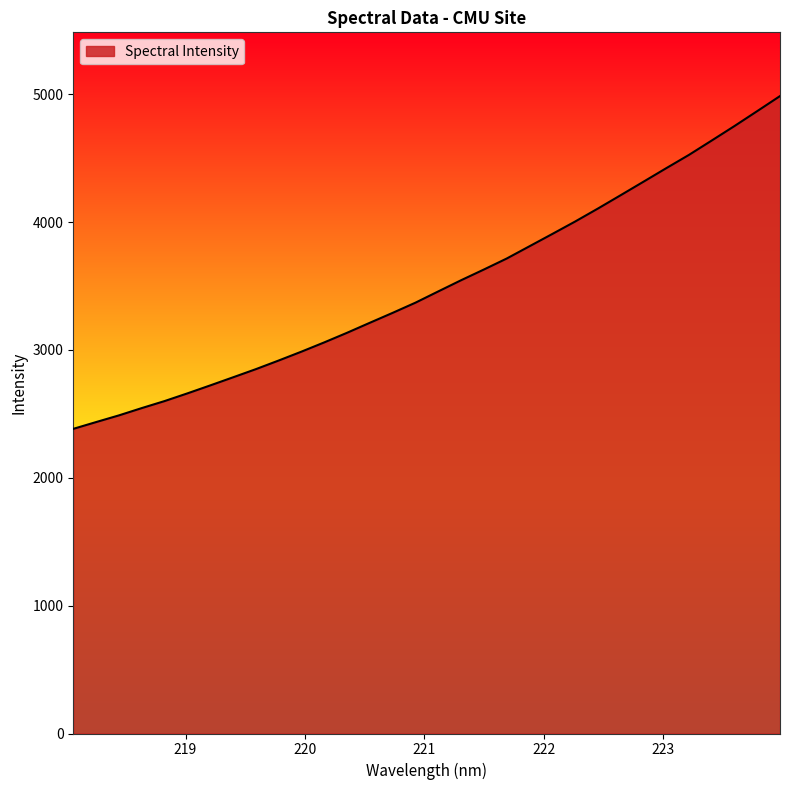

How many lines are shown in the chart?

1